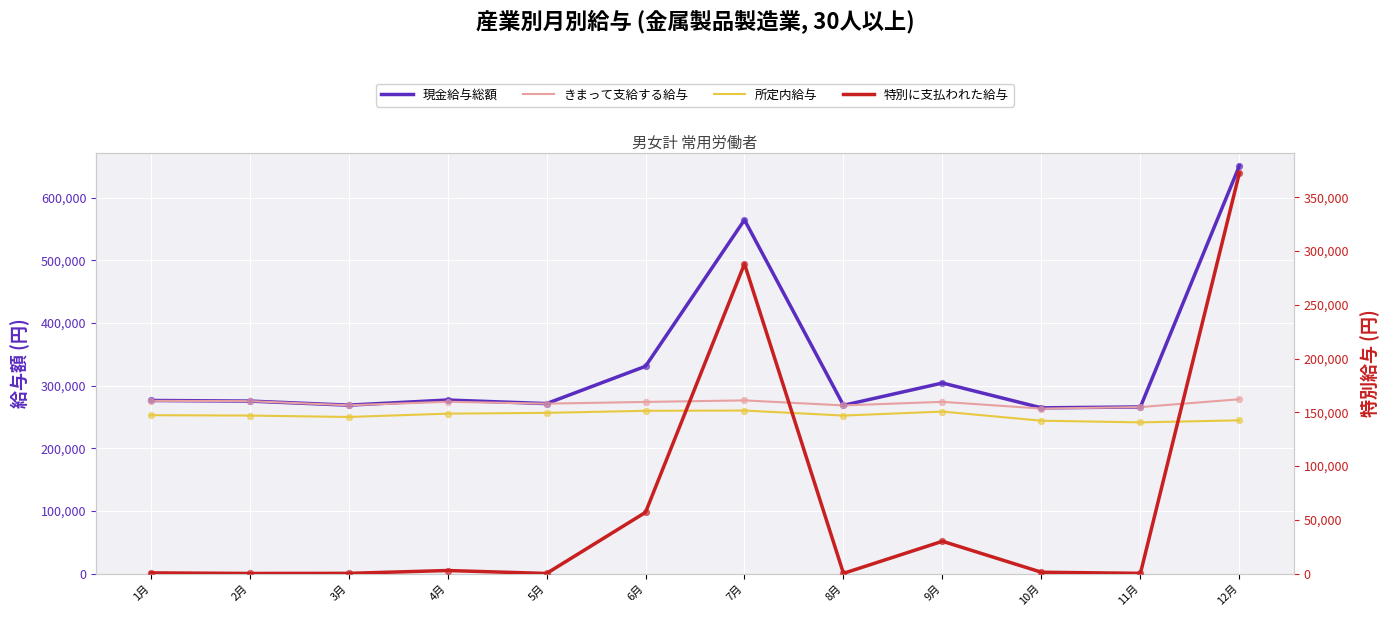

Which series has the largest total across all categories?

現金給与総額